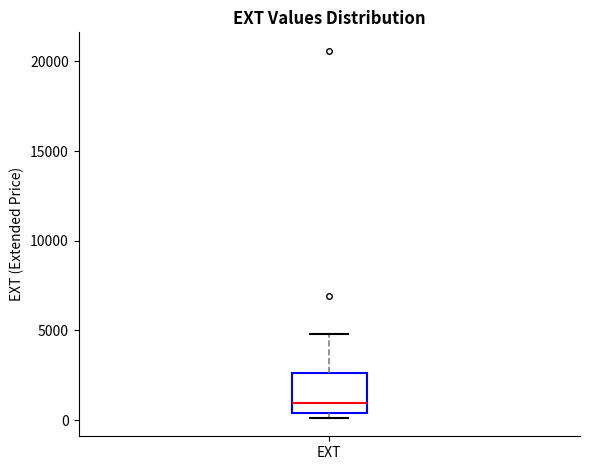

Where is the lower edge of the box for EXT on the y-axis? The values are not printed on the chart, so give them approximately, as read against the axis.

500